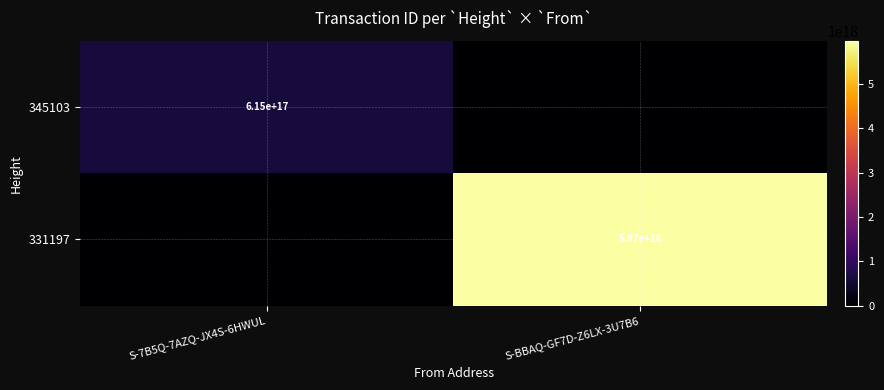

At which category is the sum across all series the highest?

S-BBAQ-GF7D-Z6LX-3U7B6